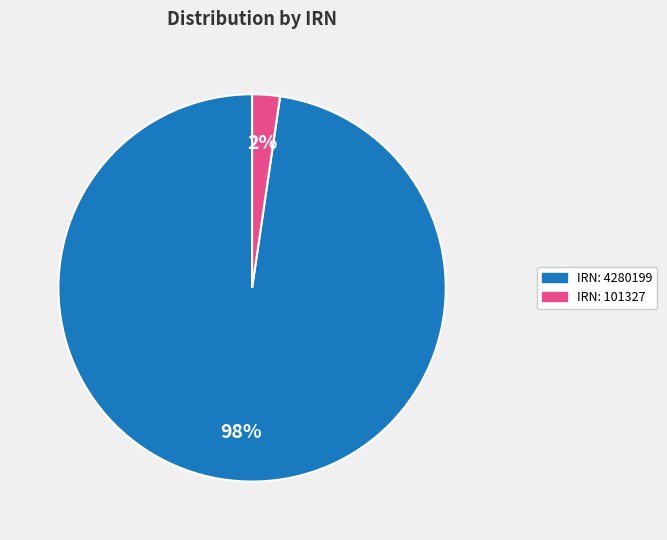

Is it true that IRN: 101327 is 13% of the pie?

False